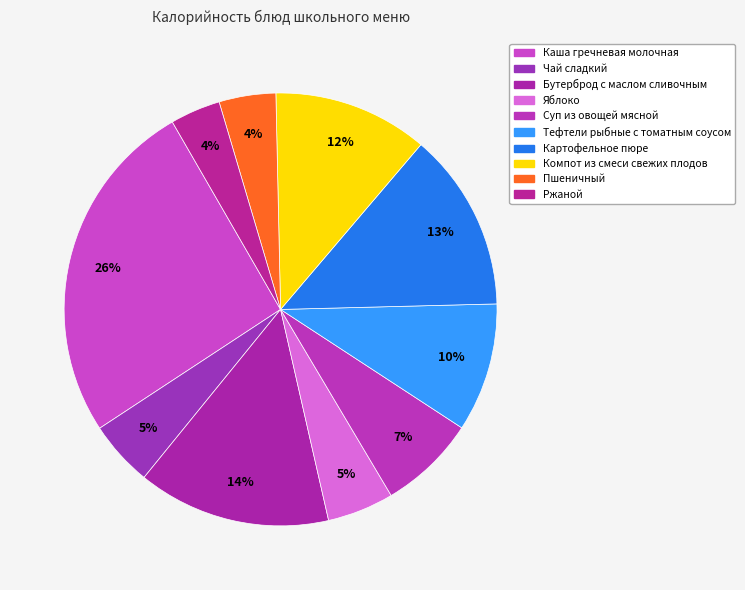

Count the number of slices in the pie.

10